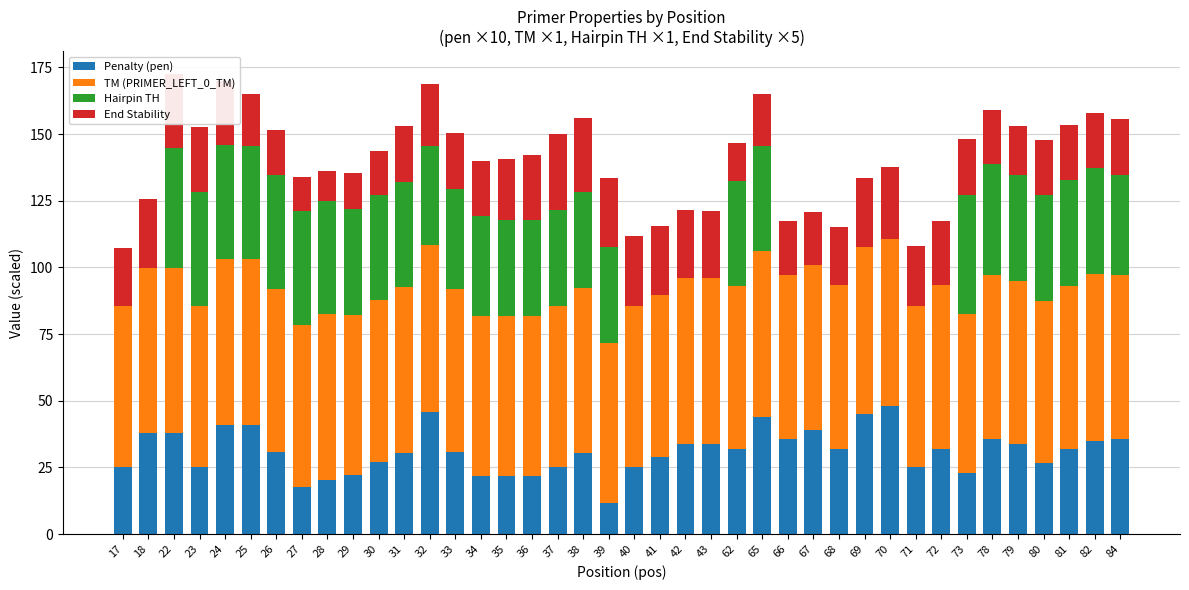

True or false: Hairpin TH has a value of 42.6 at 27.

True